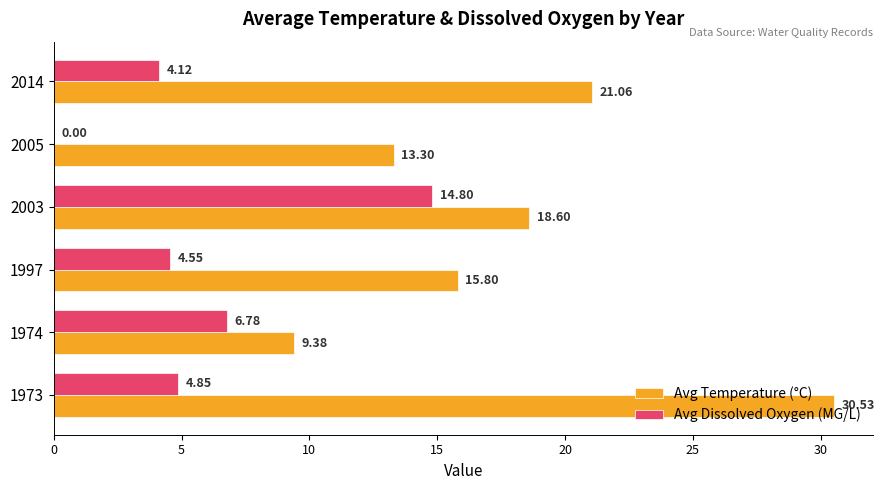

What is the sum of all Avg Dissolved Oxygen (MG/L) values?

35.1